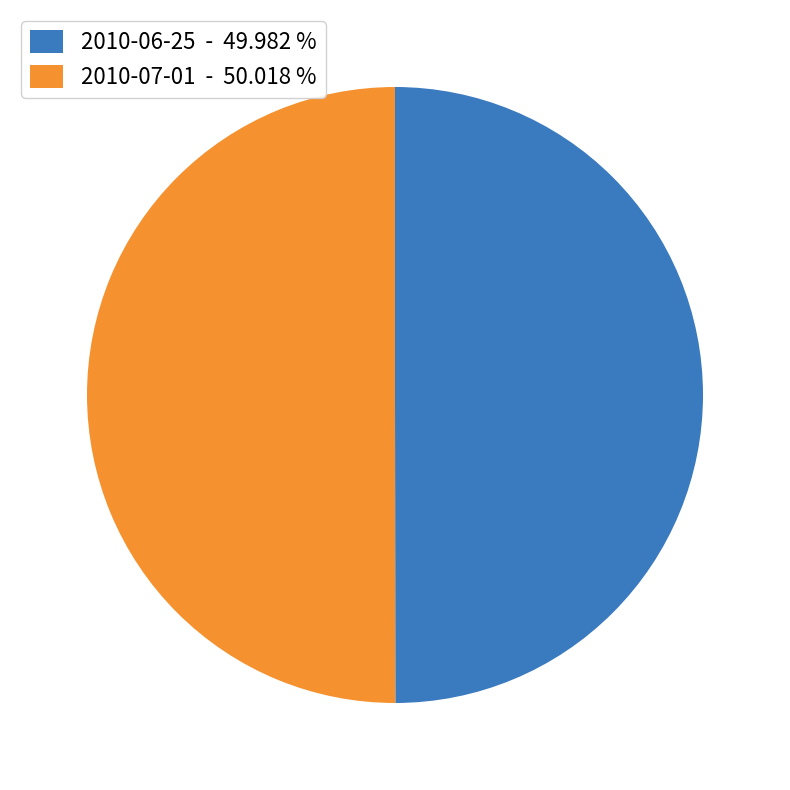

Combined, do 2010-06-25 - 49.982 % and 2010-07-01 - 50.018 % account for over 50%?

Yes